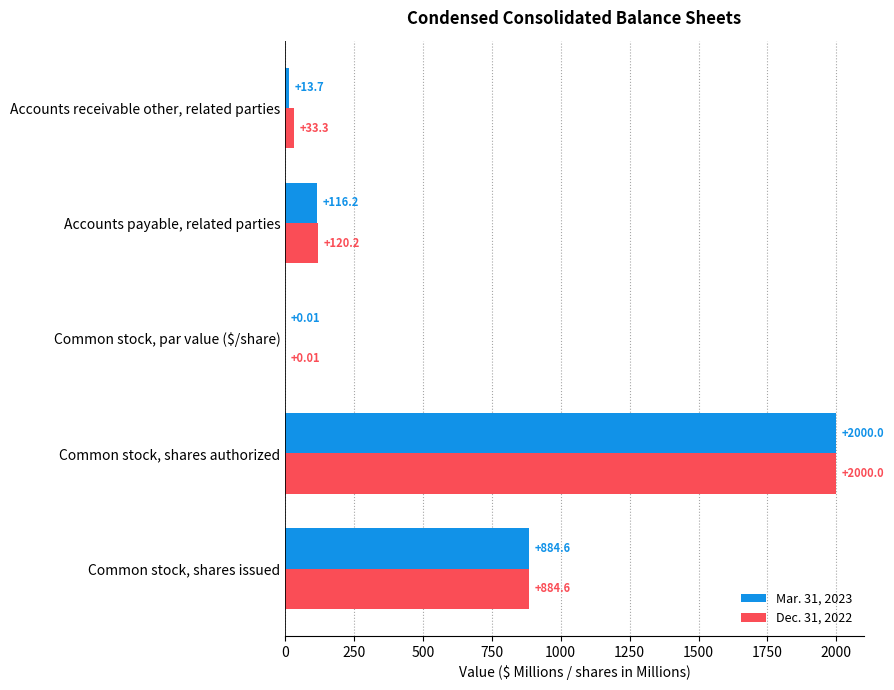

Which series has the largest total across all categories?

Dec. 31, 2022